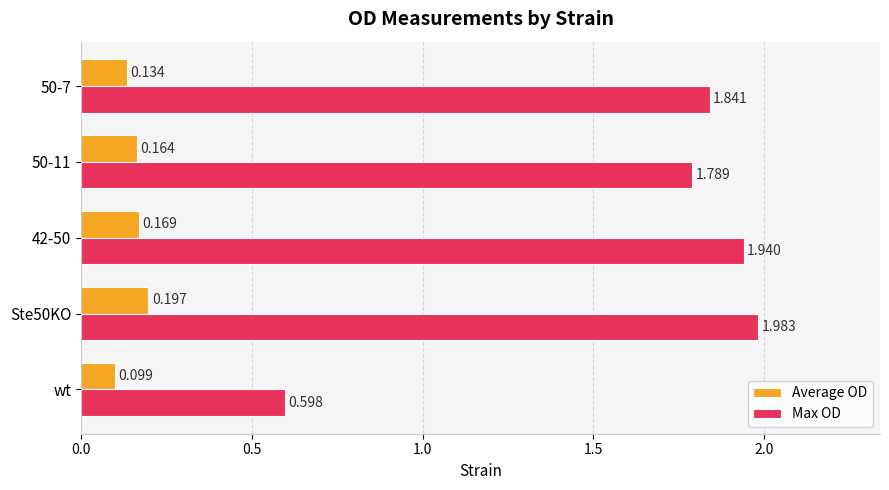

Between wt and 50-7, which series saw the biggest shift?

Max OD